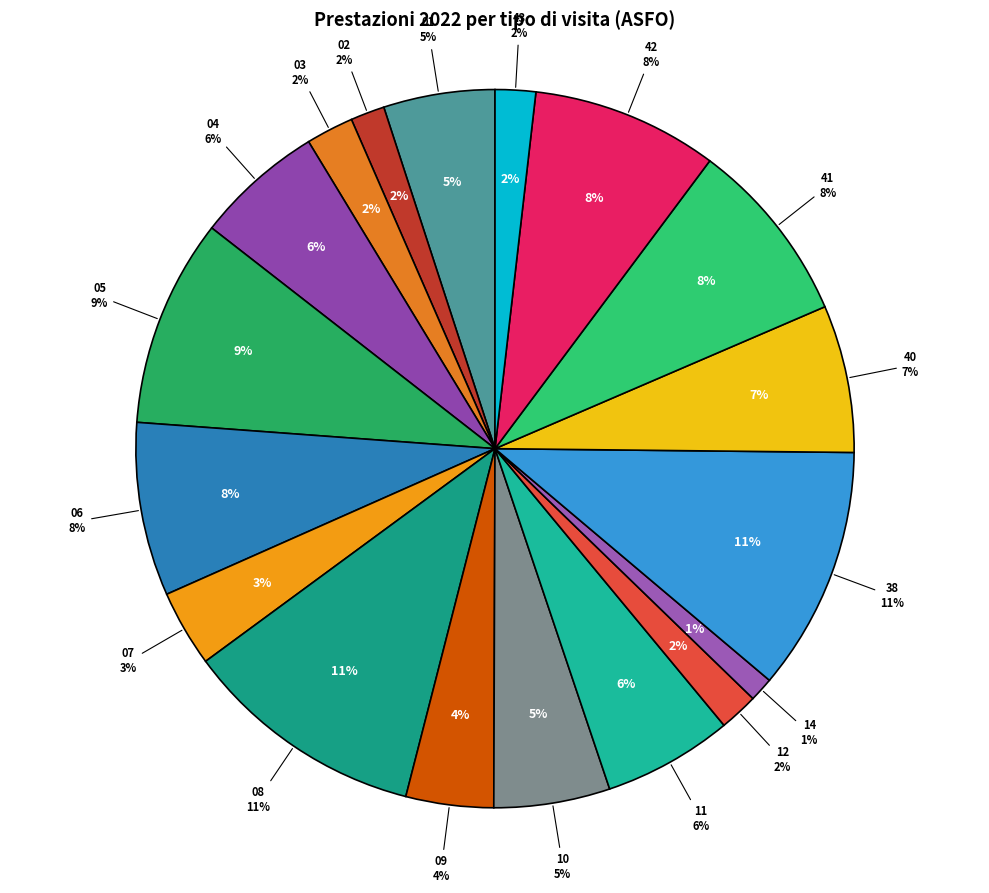

What portion of the pie excludes 42-Eco (color) dopplergrafia tronchi?

91.6%